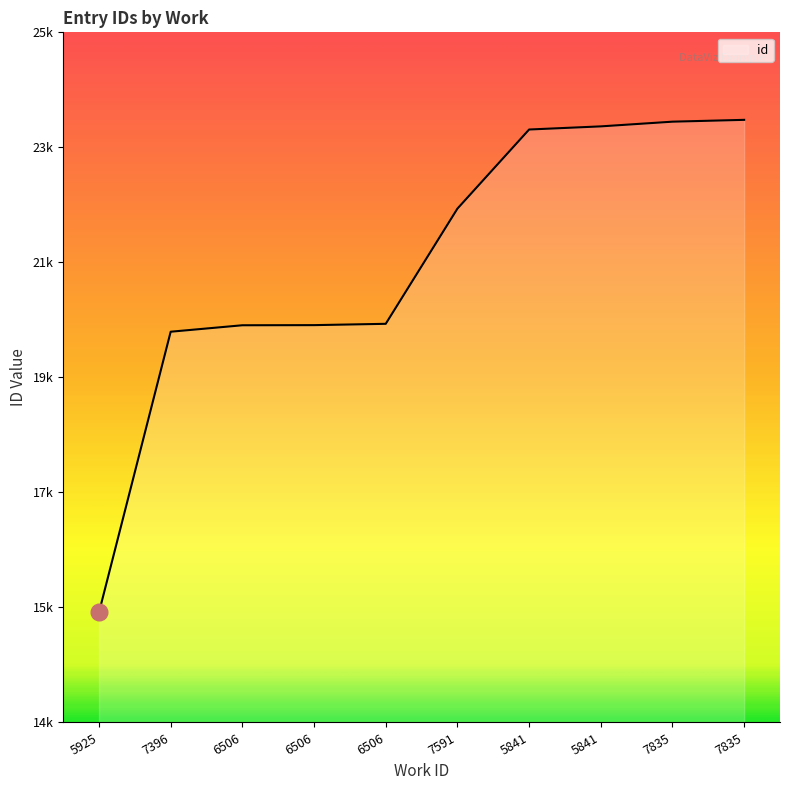

The chart shows a value of 12287 at 7591. True or false?

False